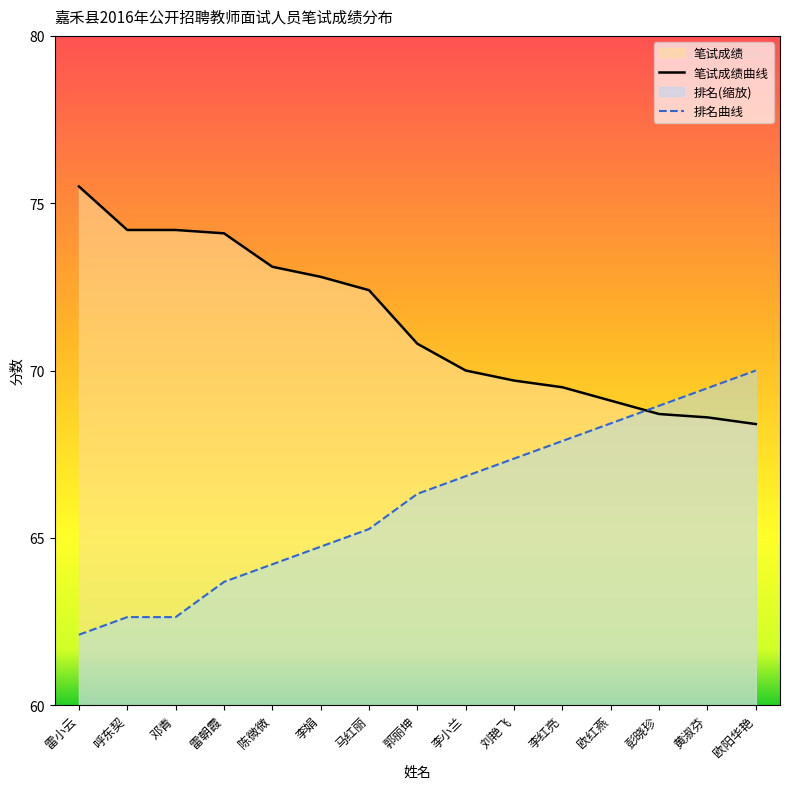

True or false: 笔试成绩 has more than 1 interior local peaks.

False